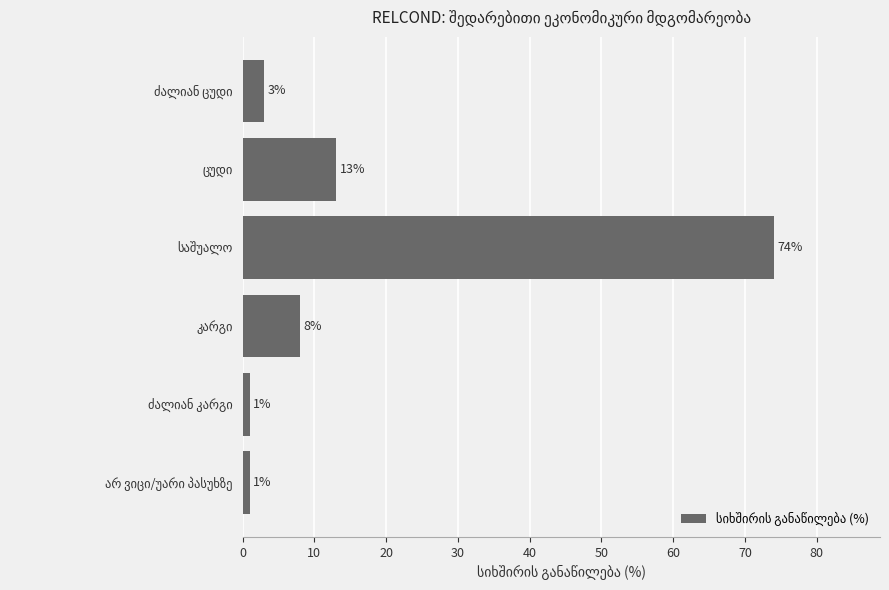

What is the value of the 3rd bar from the top?

74